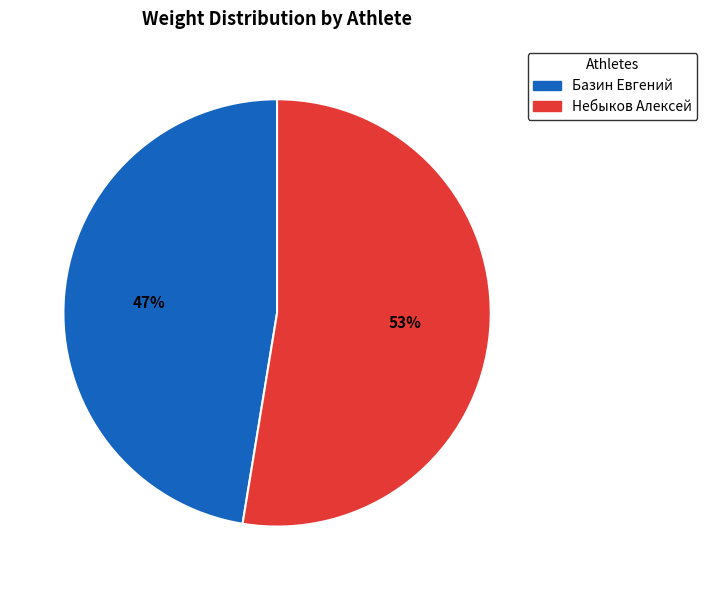

Is there any slice that represents more than half of the pie?

Yes